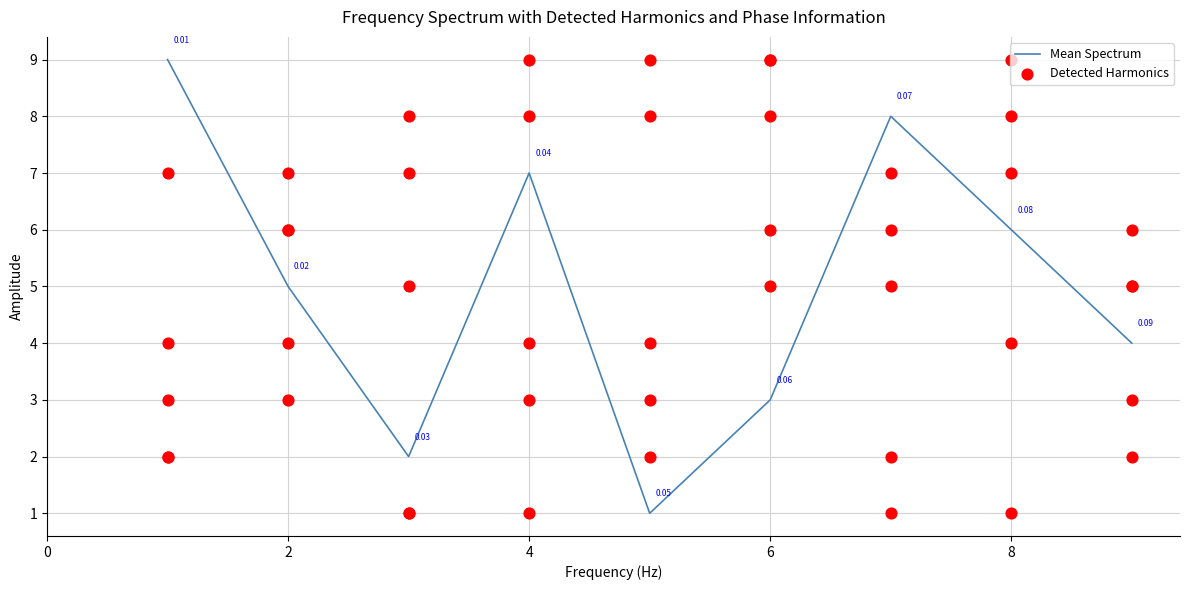

What is the total value across all series at 4?

11